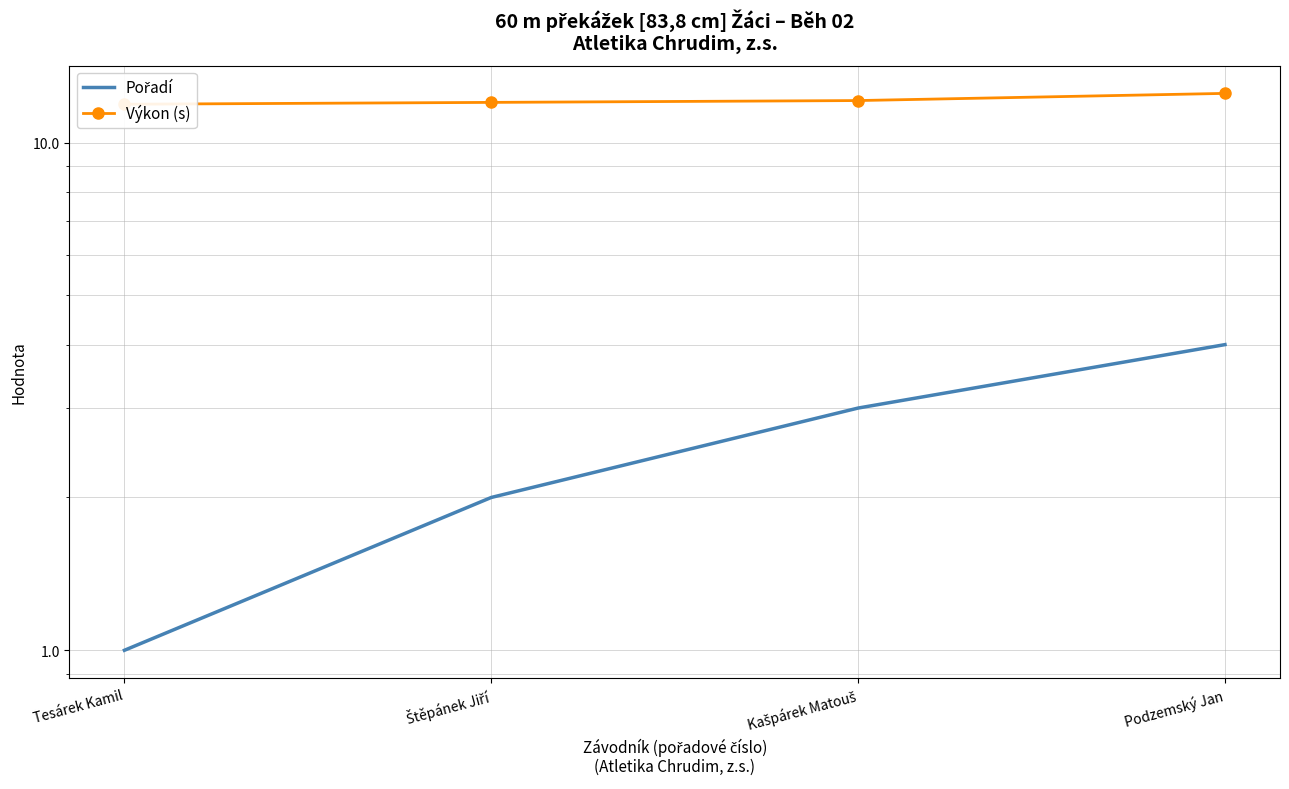

Where is Výkon (s) nearest to the value 12?

Štěpánek Jiří